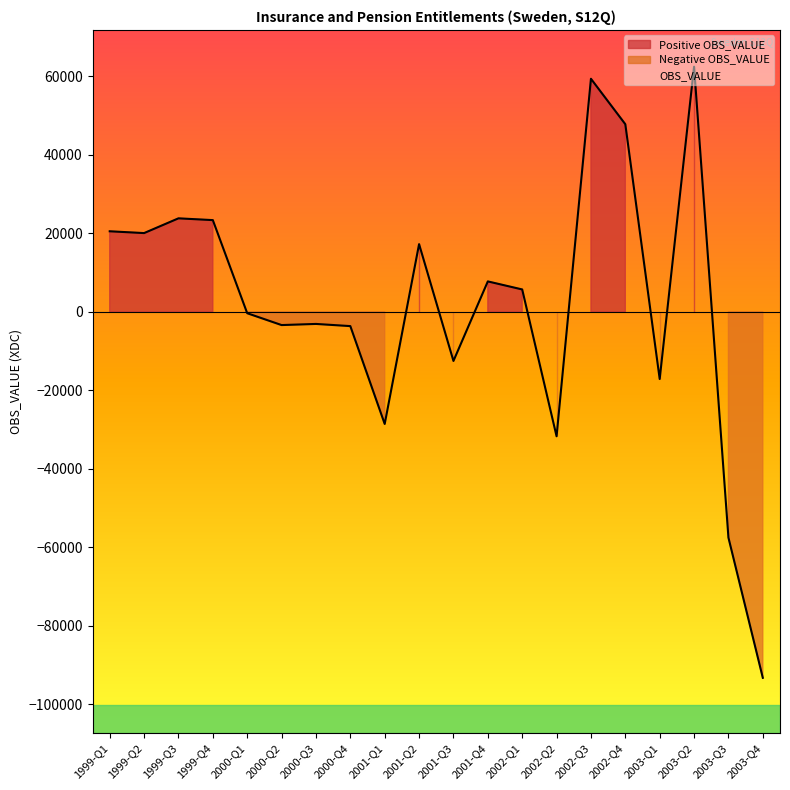

What is the label of the 15th point from the right?

2000-Q2